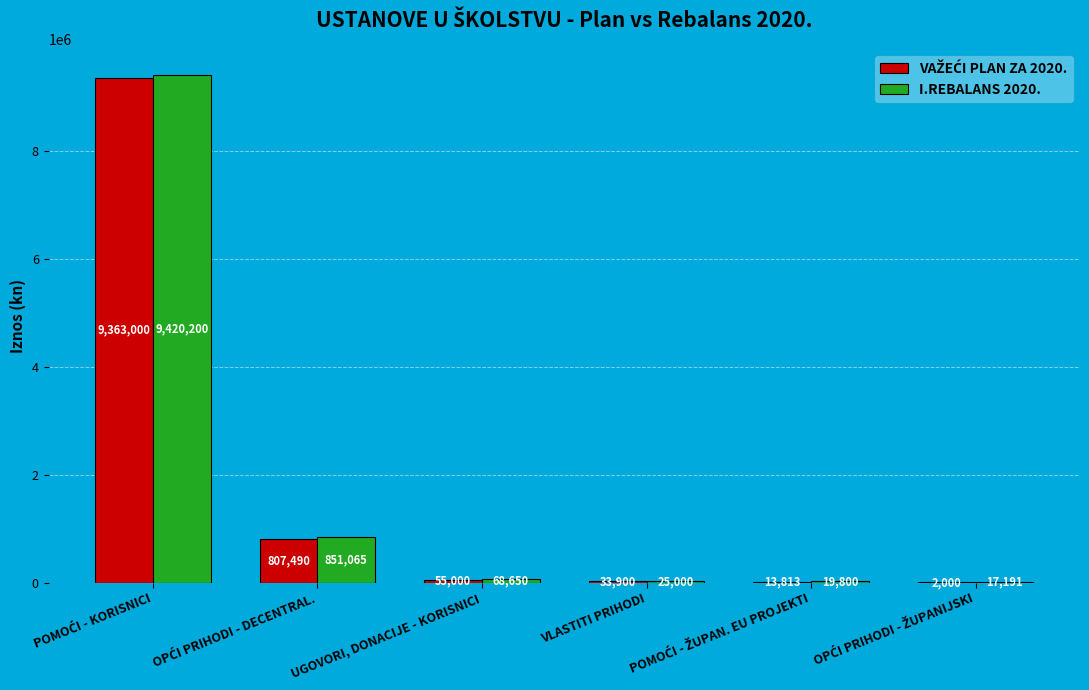

Which series changed the most between UGOVORI, DONACIJE - KORISNICI and VLASTITI PRIHODI?

I.REBALANS 2020.